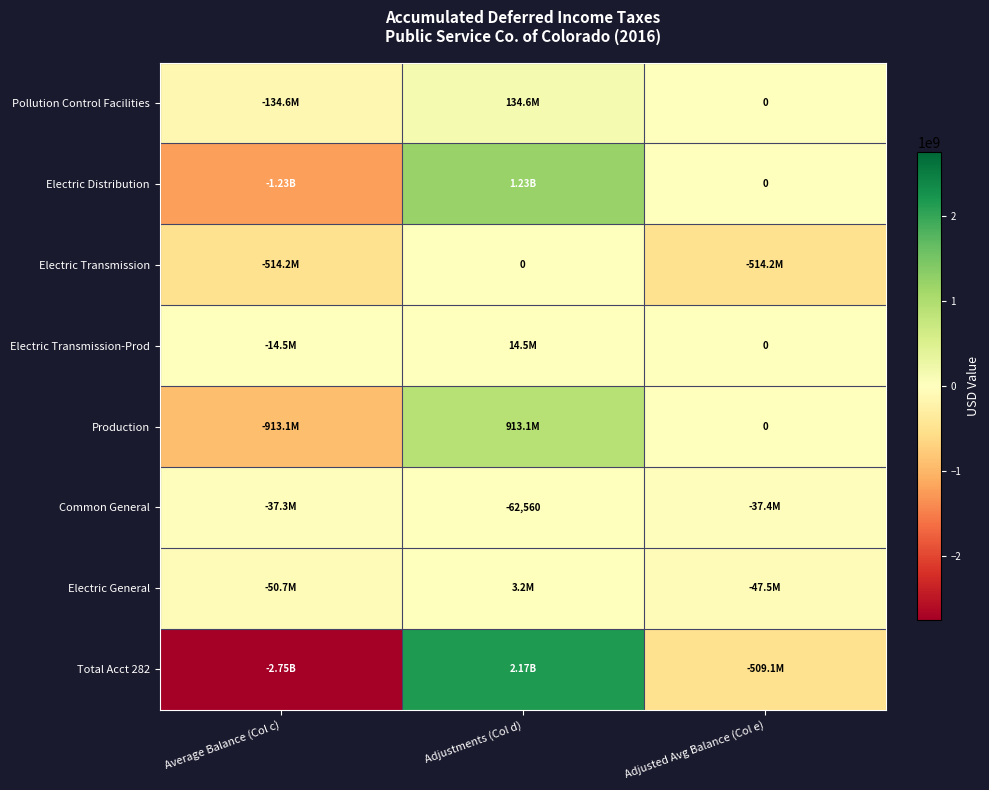

Is the value of Common General at Adjustments (Col d) greater than the value of Electric Transmission-Prod at Adjusted Avg Balance (Col e)?

No